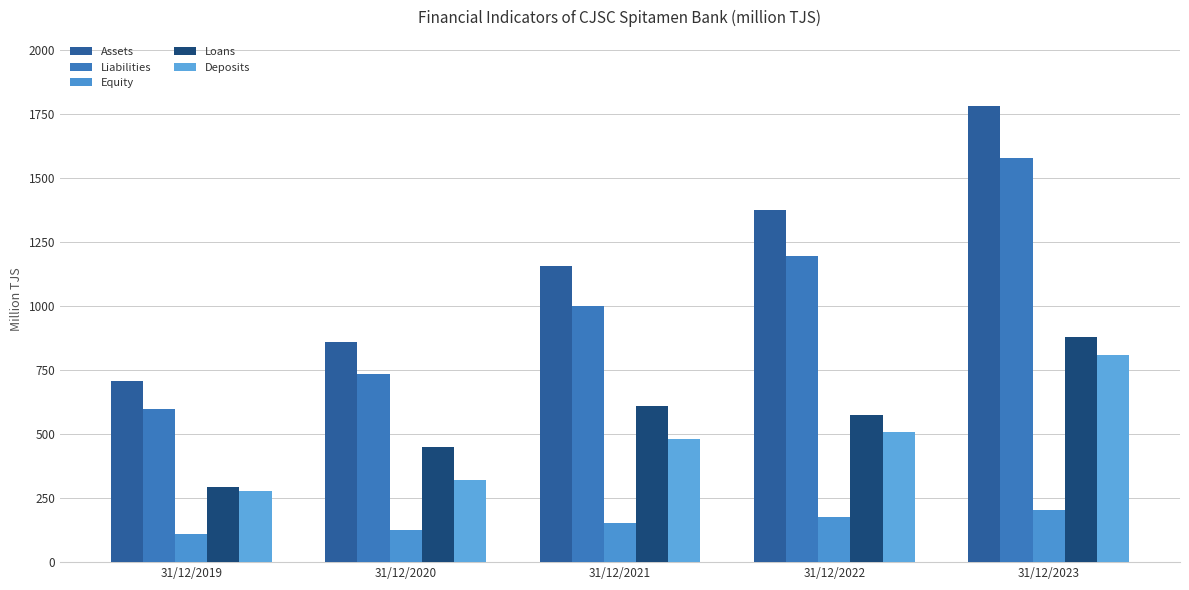

What is the approximate value of Loans at 31/12/2022?

573.6